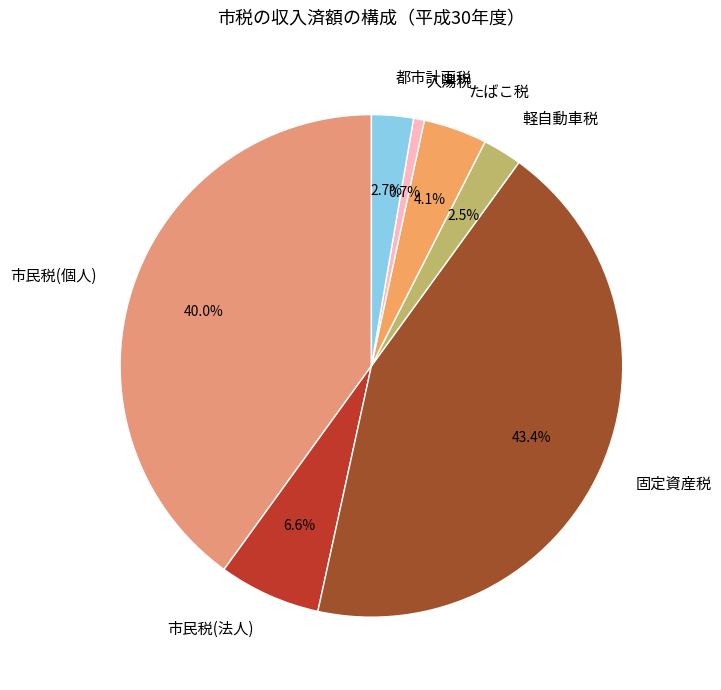

What percentage do 固定資産税 and 都市計画税 together represent?

46.1%